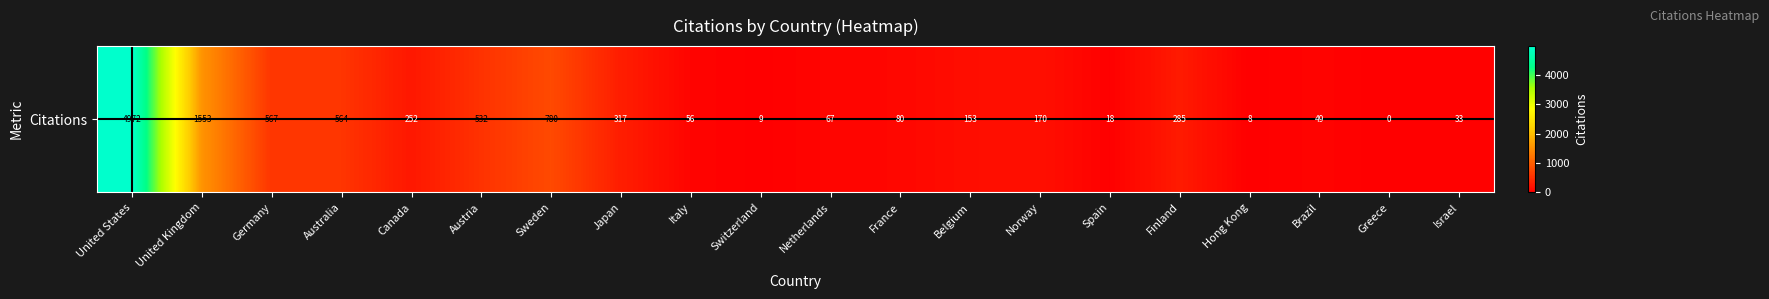

Rank the categories by value from highest to lowest.

United States, United Kingdom, Sweden, Germany, Australia, Austria, Japan, Finland, Canada, Norway, Belgium, France, Netherlands, Italy, Brazil, Israel, Spain, Switzerland, Hong Kong, Greece